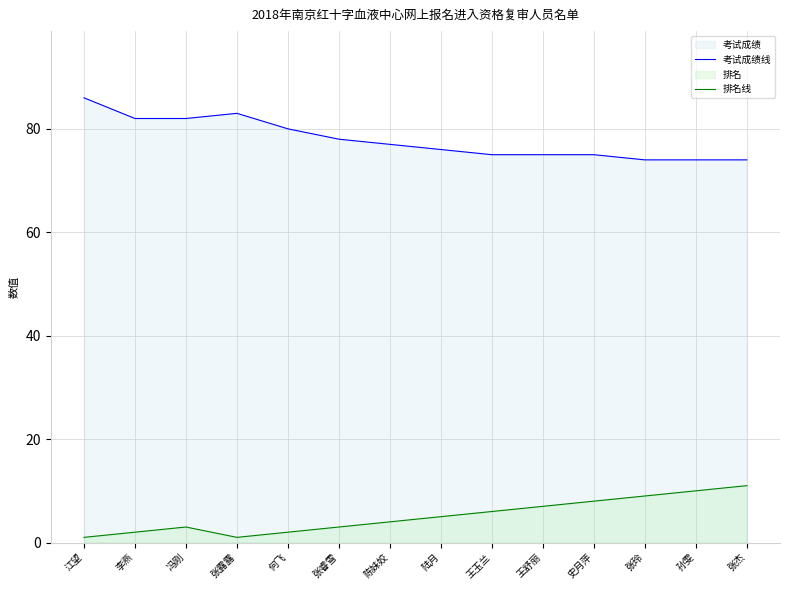

Where is the first local maximum for 考试成绩线?

张露露